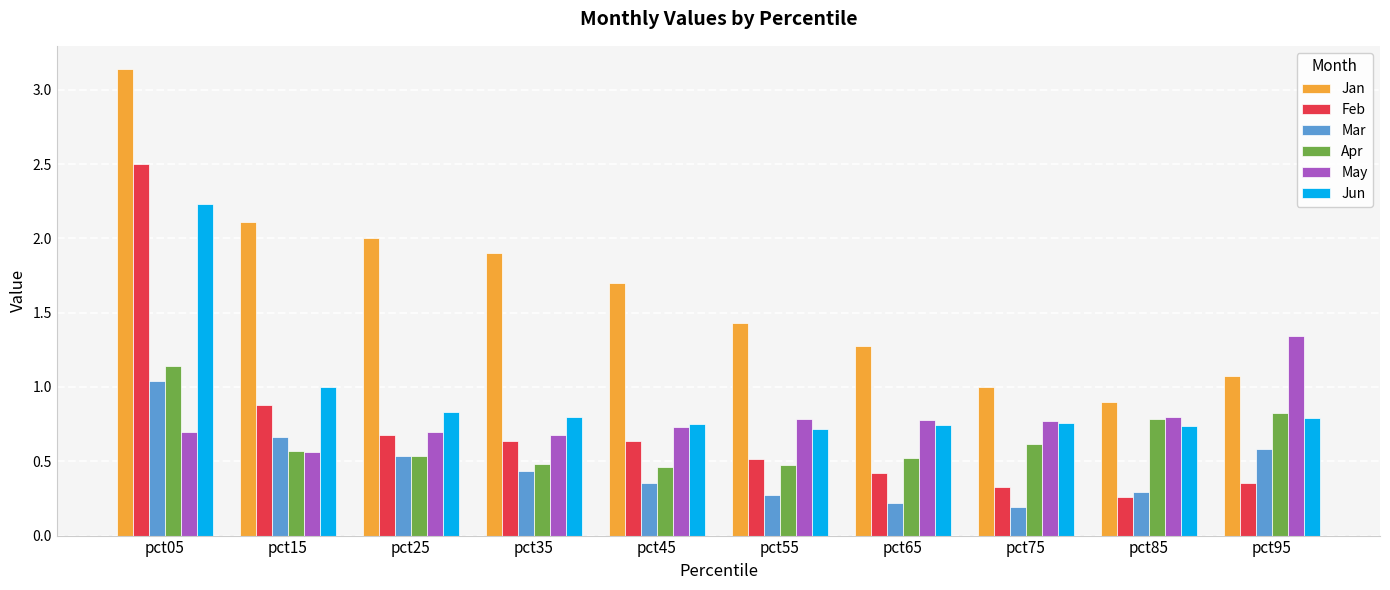

How many distinct data groups are displayed?

6